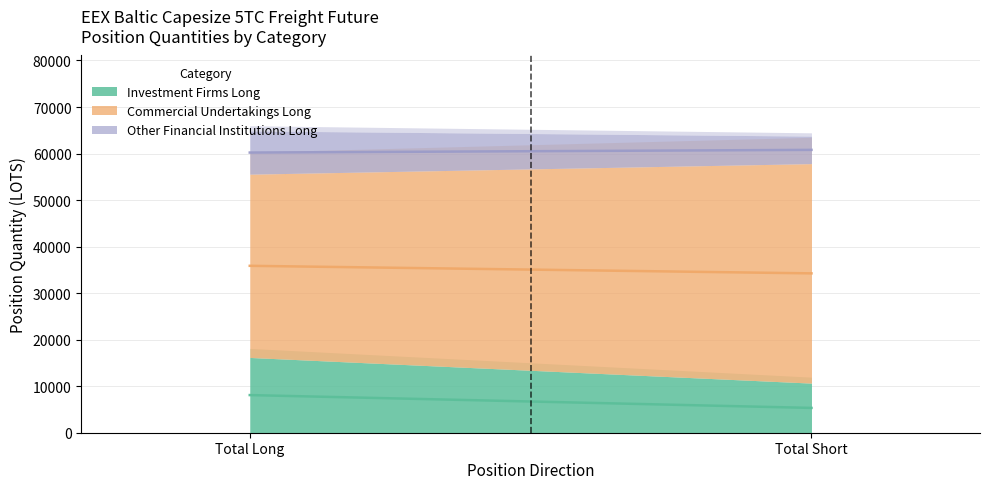

Reading left to right, what are all the values shown in this chart?

Investment Firms Long: 16178.0	10663.3
Commercial Undertakings Long: 39386.9	47169.2
Other Financial Institutions Long: 9294.2	5911.0